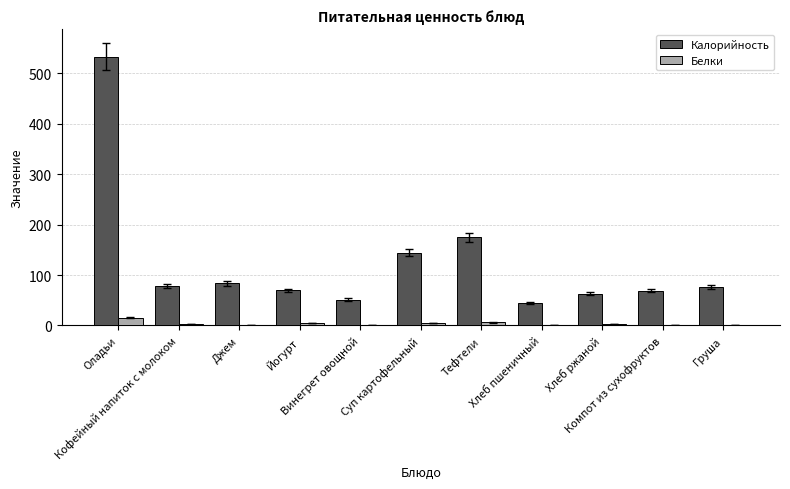

What is the maximum value shown in the chart?

532.9